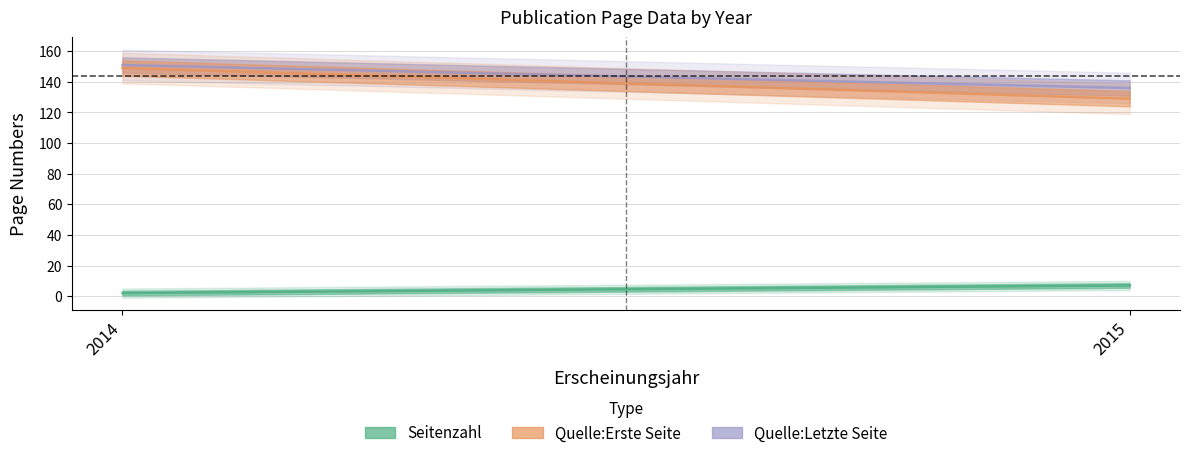

What is the maximum value shown in the chart?

151